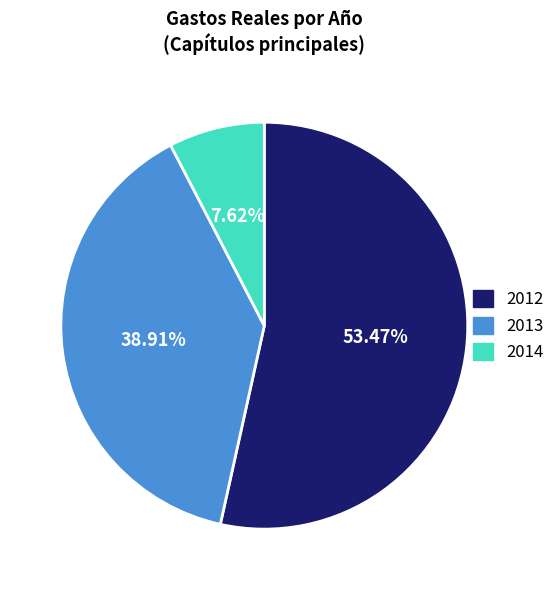

Approximately how many times larger is the value at 2013 compared to 2012?

0.7